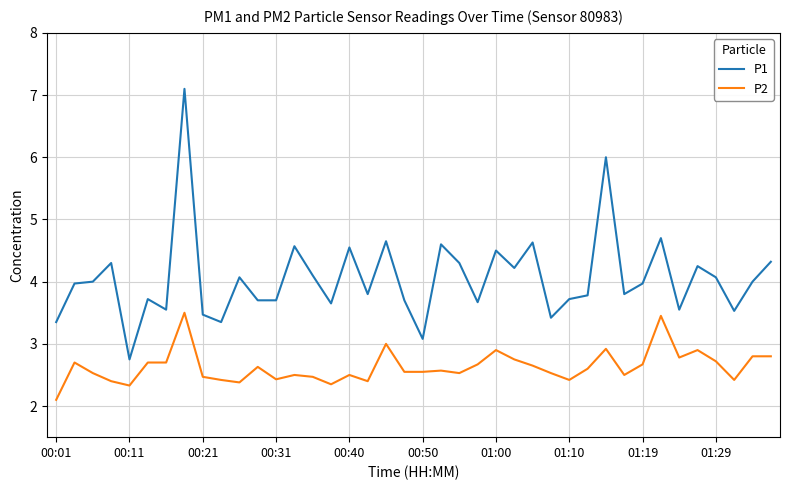

Rank the series by their maximum value, from lowest to highest.

P2, P1